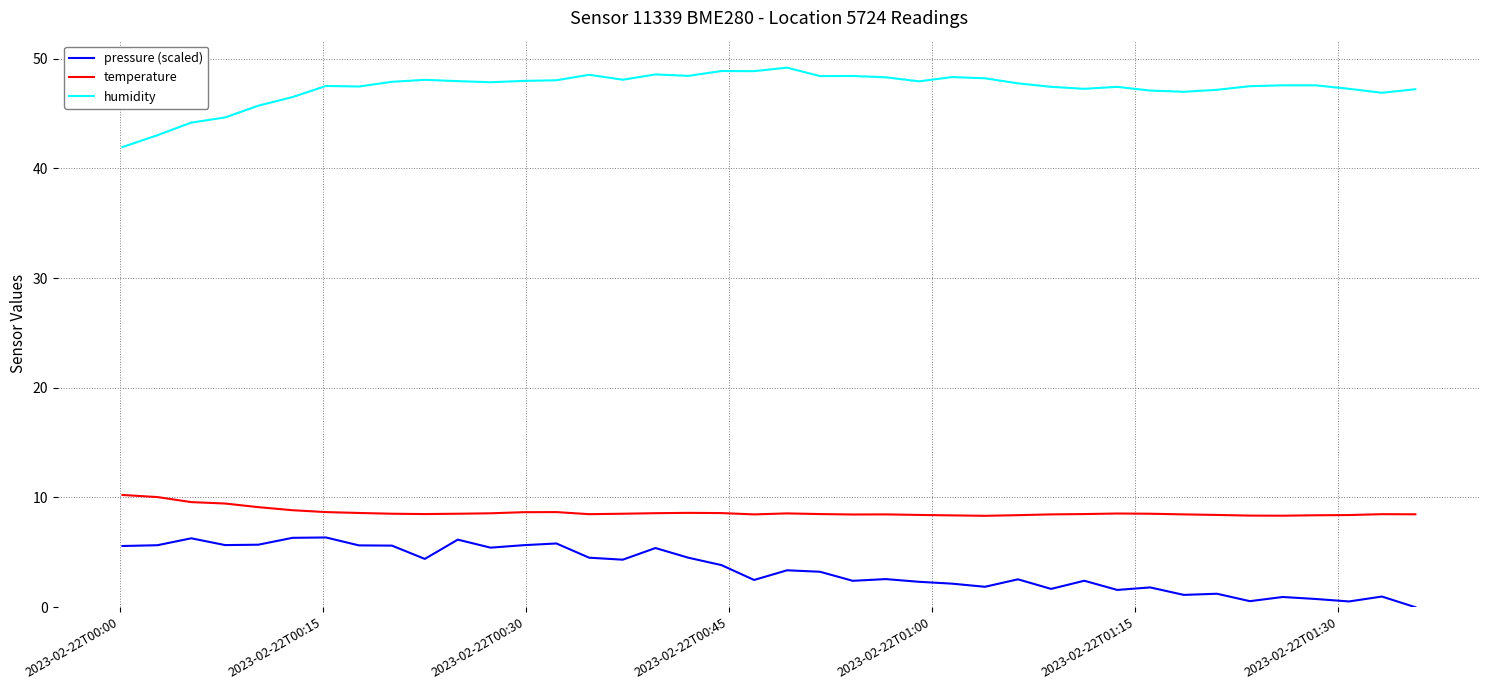

True or false: temperature and pressure (scaled) cross at least once.

False